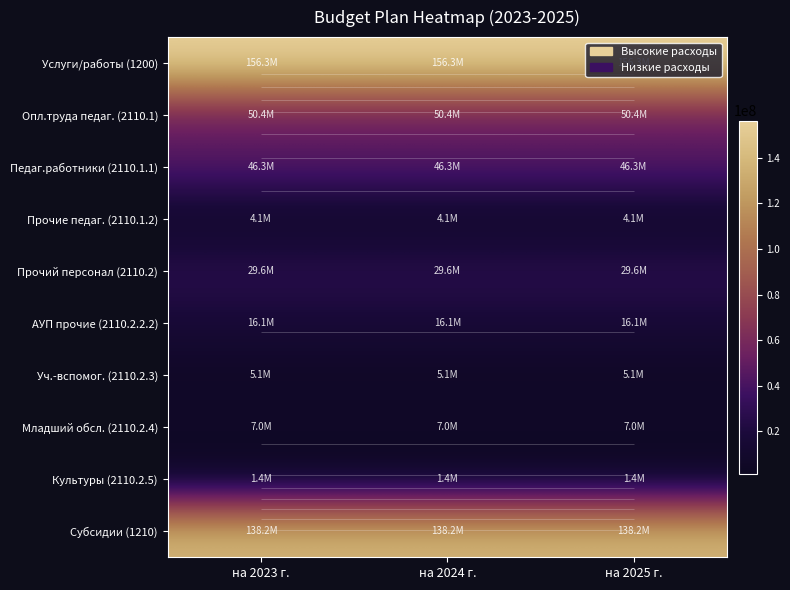

At which label is Услуги/работы (1200) closest to 156288988?

на 2023 г.